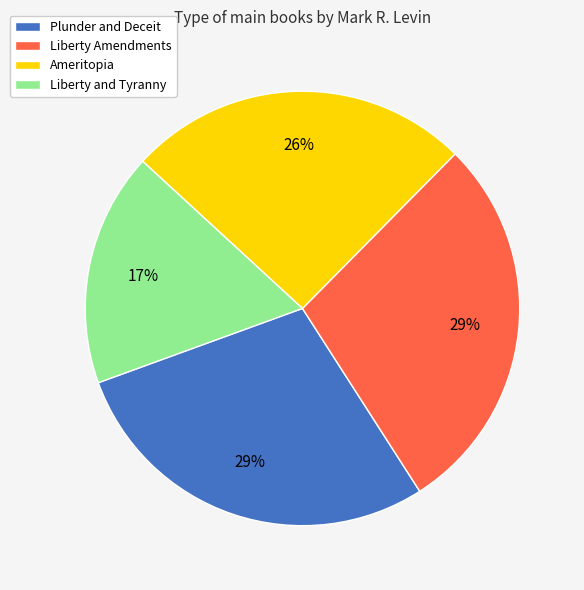

What percentage is the Ameritopia slice, to the nearest percent?

26%